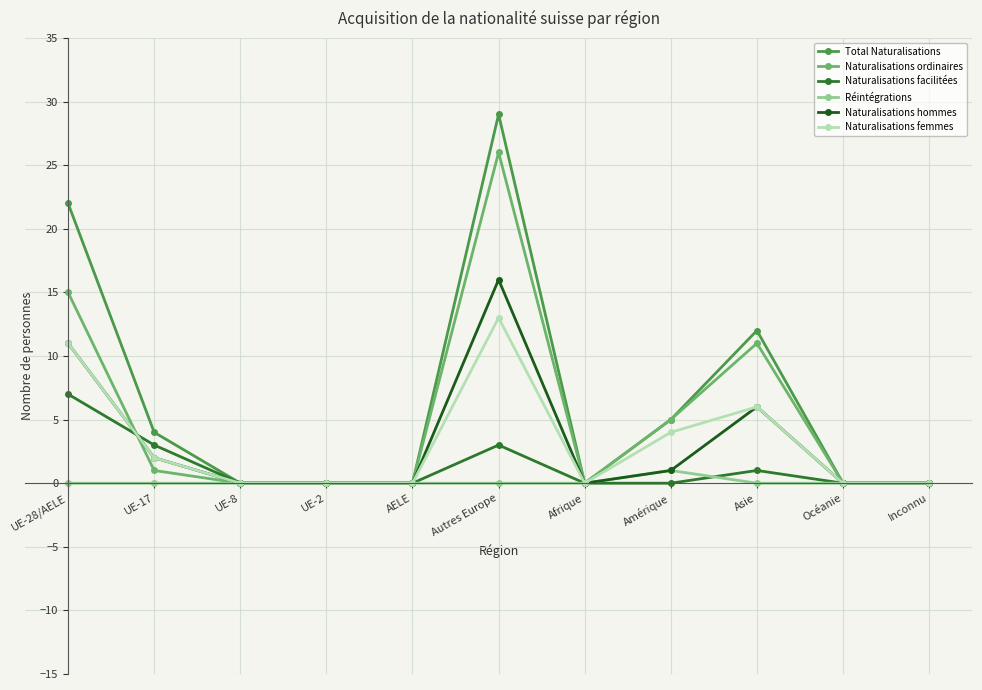

At how many categories does at least one series exceed 8?

3